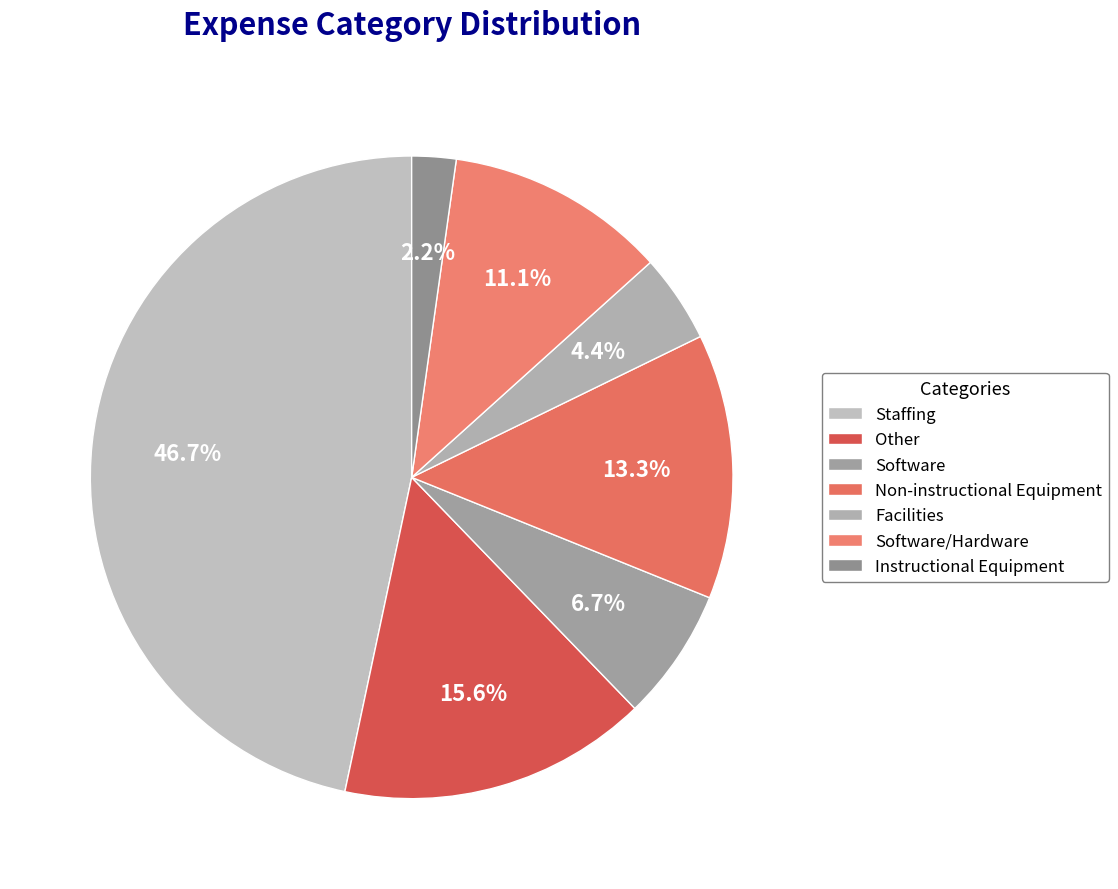

What is the change in value from Other to Facilities?

-5